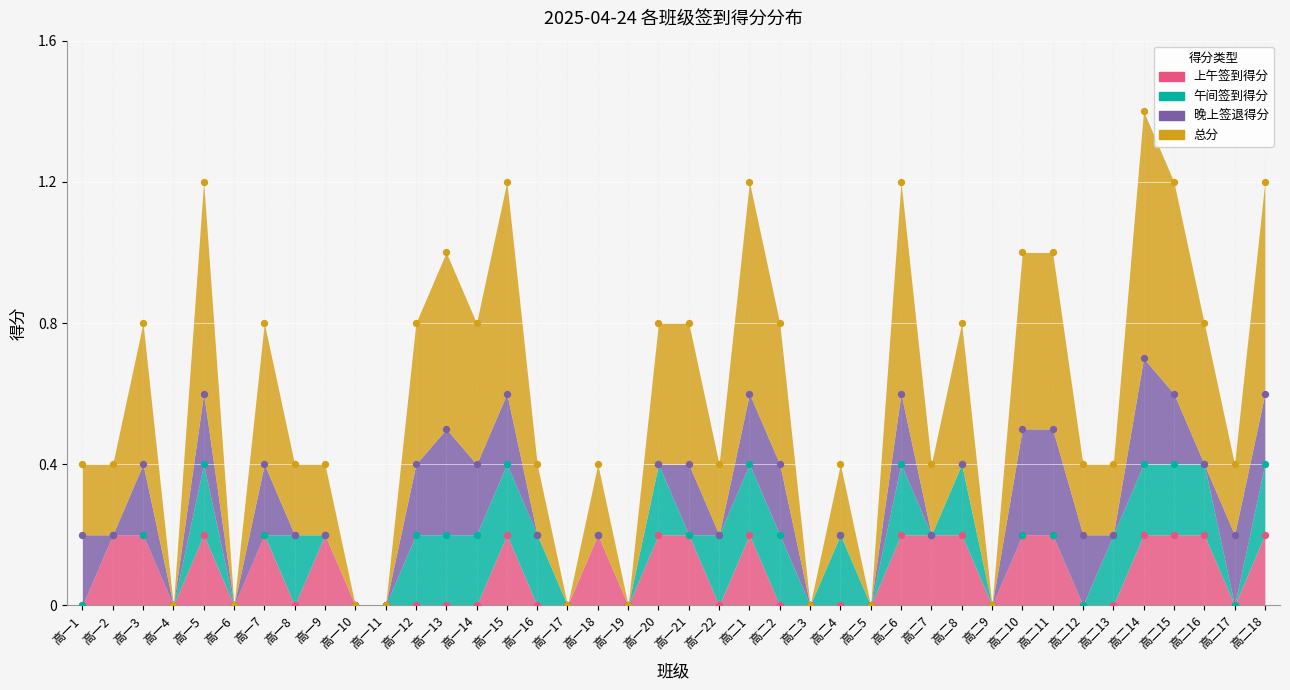

At which category is the sum across all series the highest?

高二14